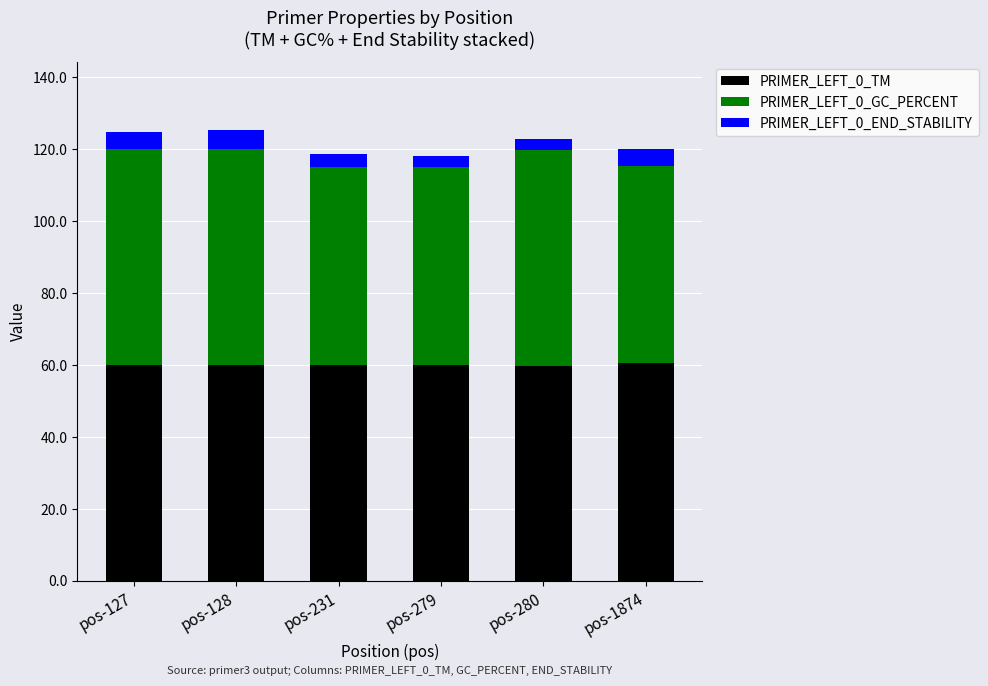

Is it true that PRIMER_LEFT_0_TM equals 60.0 at pos-279?

True